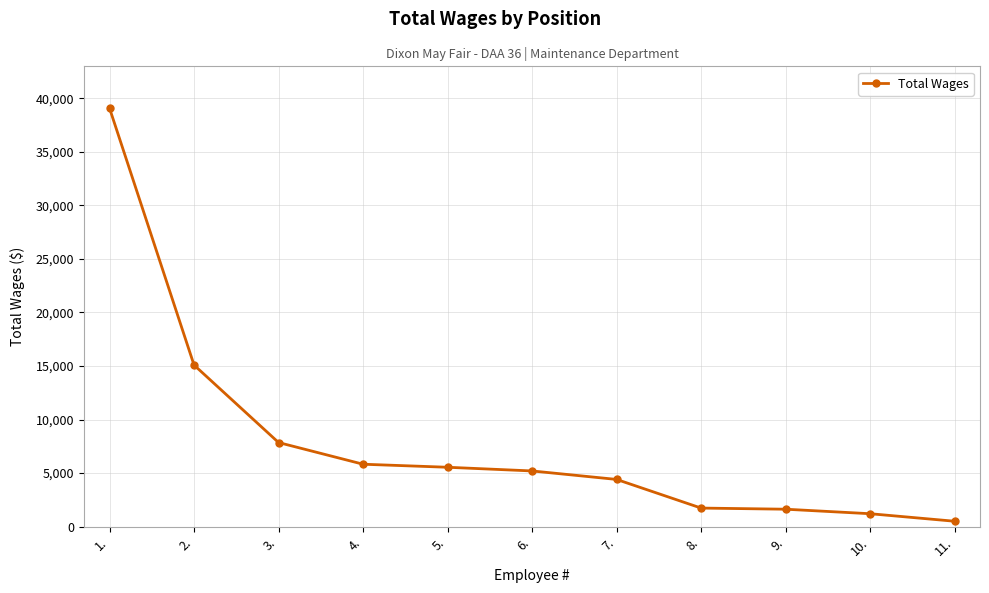

Approximately how many times larger is the value at 2. compared to 6.?

2.9